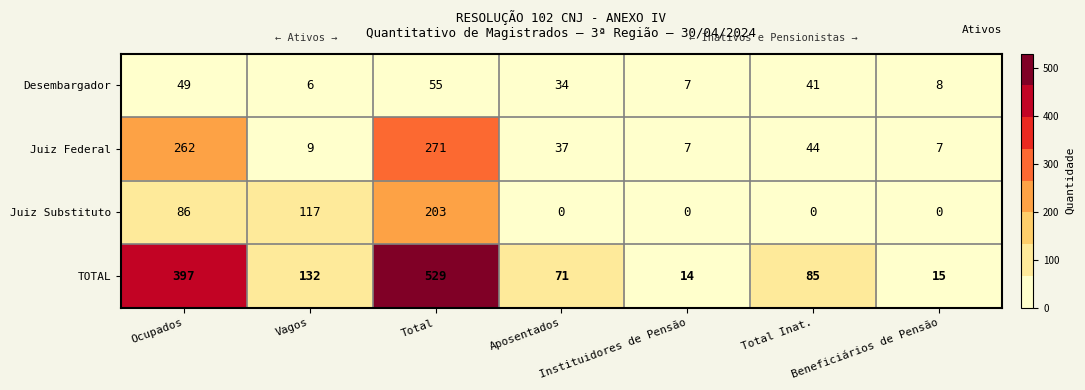

List the series in order of their overall mean, lowest first.

Desembargador, Juiz Substituto, Juiz Federal, TOTAL